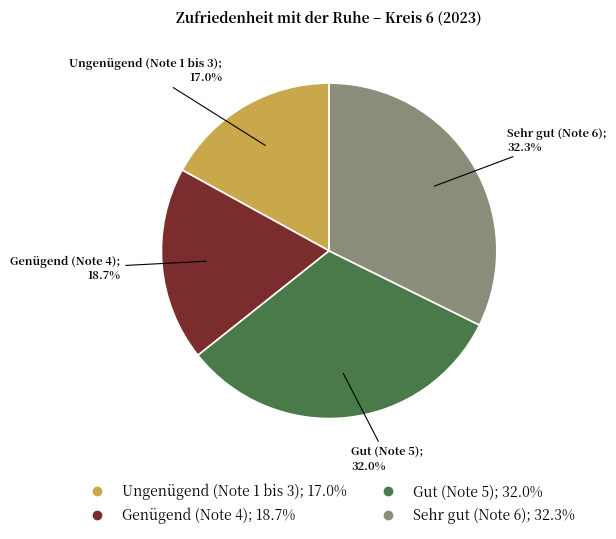

What is the smallest slice in the pie chart?

Ungenügend (Note 1 bis 3)